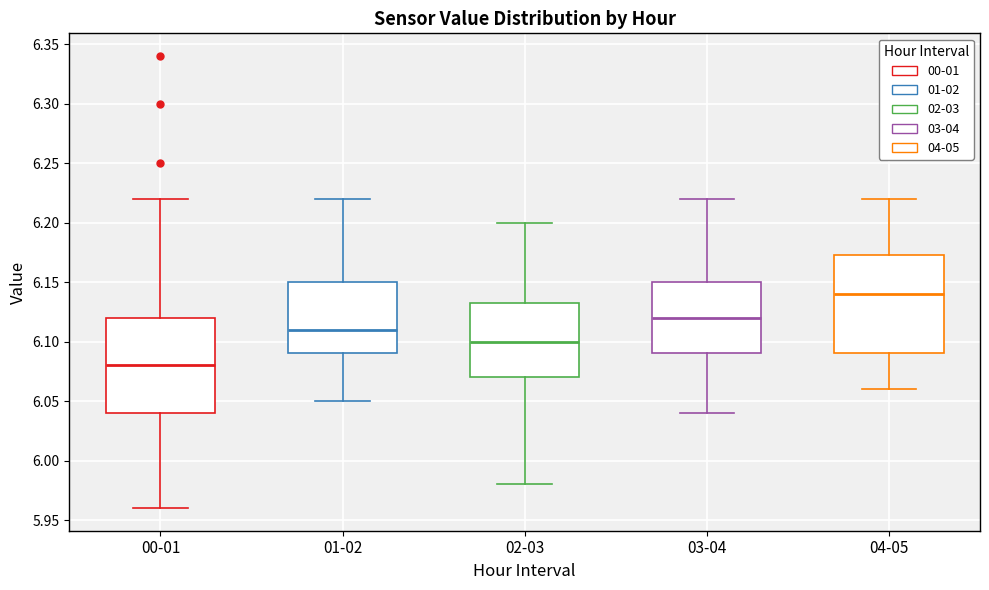

Reading left to right, read every box against the y-axis: the position of its median line, the range the box covers, and the ends of its whiskers. The values are not printed on the chart, so give them approximately, as read against the axis.

00-01: median 6.080, box 6.040 to 6.120, whiskers 5.960 to 6.220
01-02: median 6.110, box 6.090 to 6.150, whiskers 6.050 to 6.220
02-03: median 6.100, box 6.070 to 6.135, whiskers 5.980 to 6.200
03-04: median 6.120, box 6.090 to 6.150, whiskers 6.040 to 6.220
04-05: median 6.140, box 6.090 to 6.175, whiskers 6.060 to 6.220